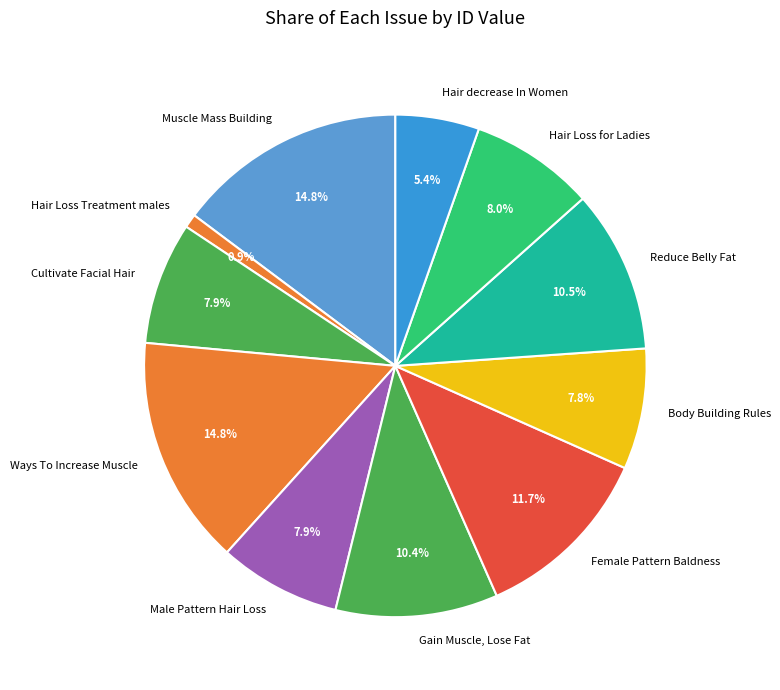

Approximately how many times larger is the value at Reduce Belly Fat compared to Cultivate Facial Hair?

1.3